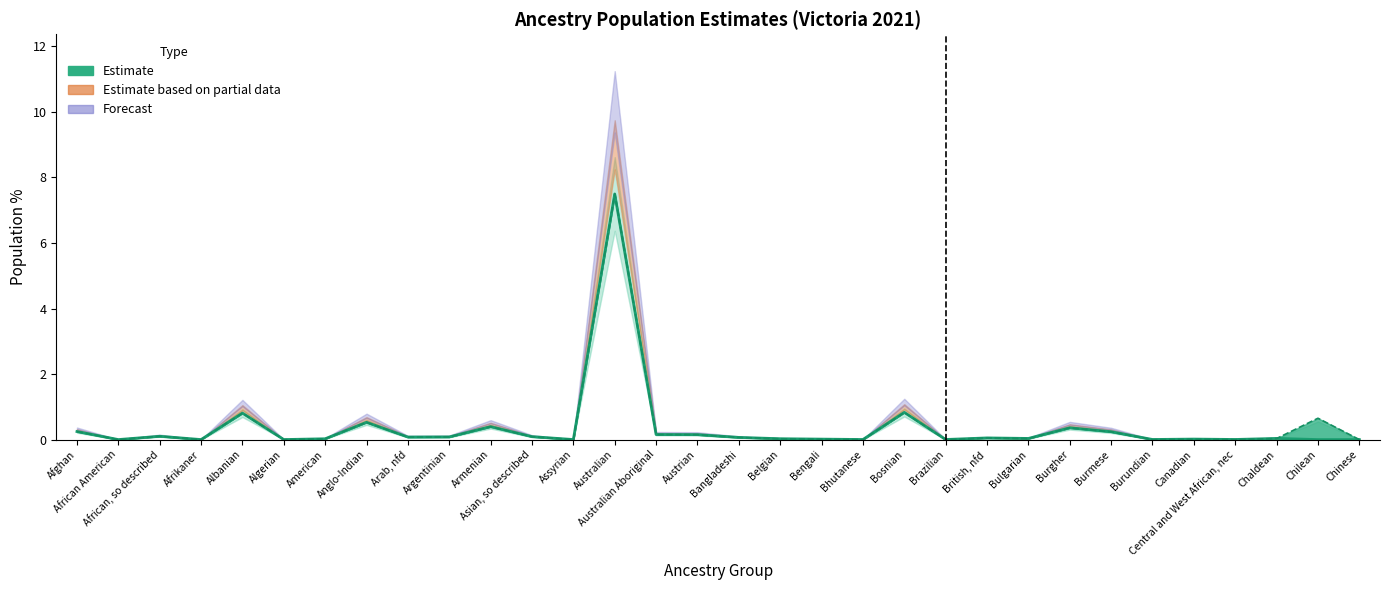

Reading left to right, list all the values displayed in this chart.

Adj: Afghan=0.2	African American=0.0	African, so described=0.1	Afrikaner=0.0	Albanian=0.8	Algerian=0.0	American=0.0	Anglo-Indian=0.5	Arab, nfd=0.1	Argentinian=0.1	Armenian=0.4	Asian, so described=0.1	Assyrian=0.0	Australian=7.5	Australian Aboriginal=0.2	Austrian=0.2	Bangladeshi=0.1	Belgian=0.0	Bengali=0.0	Bhutanese=0.0	Bosnian=0.8	Brazilian=0.0	British, nfd=0.1	Bulgarian=0.0	Burgher=0.4	Burmese=0.2	Burundian=0.0	Canadian=0.0	Central and West African, nec=0.0	Chaldean=0.0	Chilean=0.0	Chinese=0.0
Raw: Afghan=0.2	African American=0.0	African, so described=0.1	Afrikaner=0.0	Albanian=0.8	Algerian=0.0	American=0.0	Anglo-Indian=0.5	Arab, nfd=0.1	Argentinian=0.1	Armenian=0.4	Asian, so described=0.1	Assyrian=0.0	Australian=7.5	Australian Aboriginal=0.2	Austrian=0.1	Bangladeshi=0.1	Belgian=0.0	Bengali=0.0	Bhutanese=0.0	Bosnian=0.8	Brazilian=0.0	British, nfd=0.0	Bulgarian=0.0	Burgher=0.4	Burmese=0.2	Burundian=0.0	Canadian=0.0	Central and West African, nec=0.0	Chaldean=0.0	Chilean=0.7	Chinese=0.0